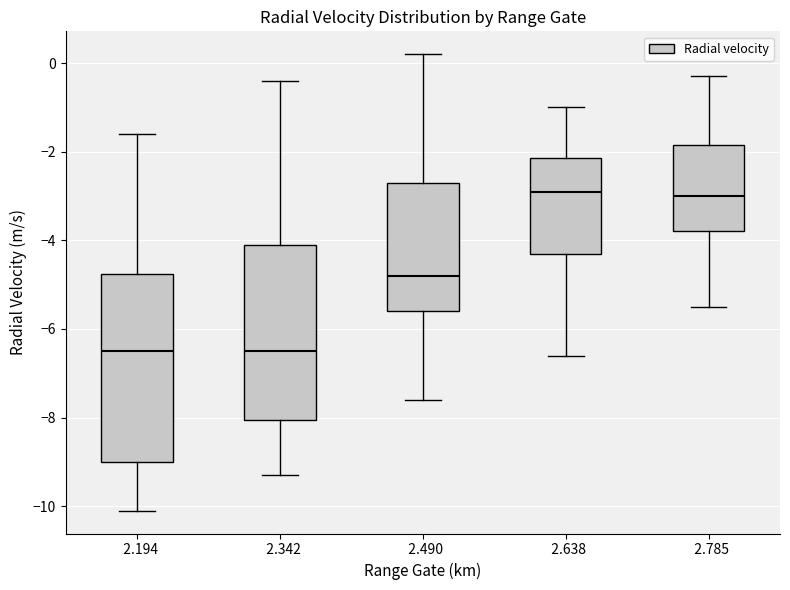

Where does the median line of the box at x = 2.342 sit on the y-axis? The values are not printed on the chart, so give them approximately, as read against the axis.

-6.4